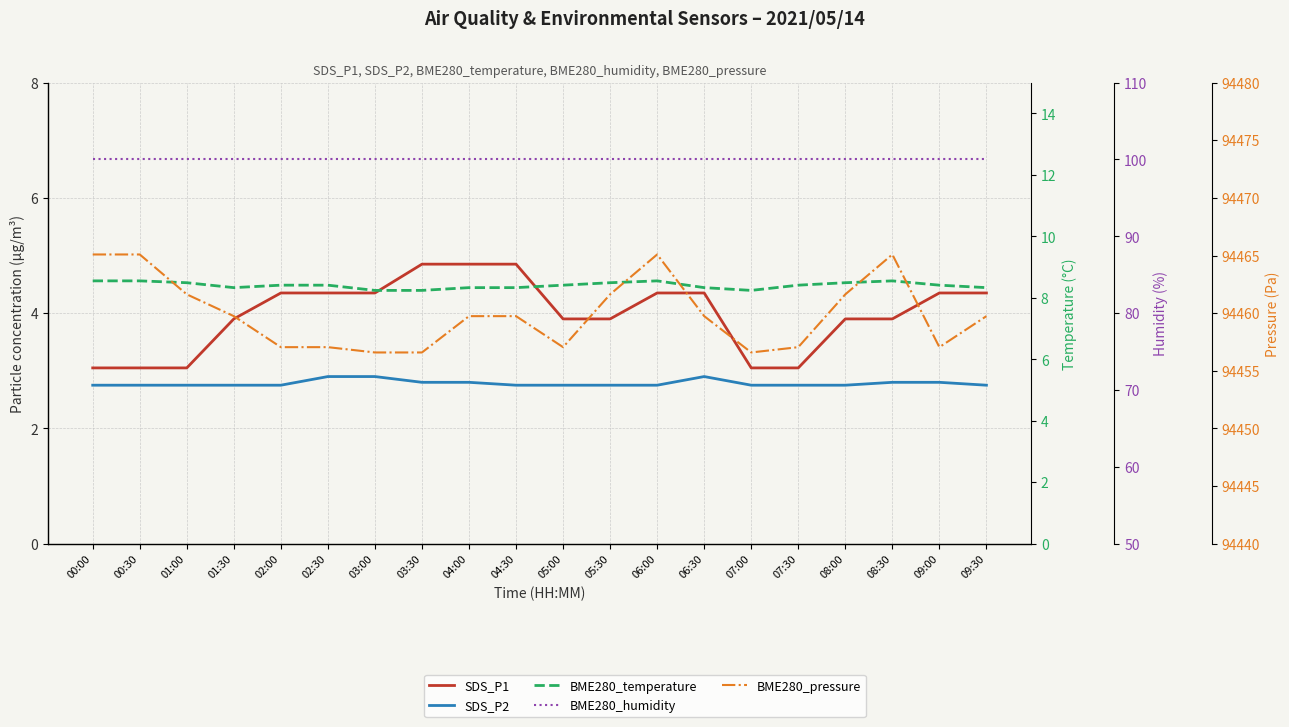

Reading right to left, what are all the values shown in this chart?

SDS_P1: 4.3	4.3	3.9	3.9	3.0	3.0	4.3	4.3	3.9	3.9	4.8	4.8	4.8	4.3	4.3	4.3	3.9	3.0	3.0	3.0
SDS_P2: 2.8	2.8	2.8	2.8	2.8	2.8	2.9	2.8	2.8	2.8	2.8	2.8	2.8	2.9	2.9	2.8	2.8	2.8	2.8	2.8
BME280_temperature: 8.3	8.4	8.6	8.5	8.4	8.2	8.3	8.6	8.5	8.4	8.3	8.3	8.2	8.2	8.4	8.4	8.3	8.5	8.6	8.6
BME280_humidity: 100.0	100.0	100.0	100.0	100.0	100.0	100.0	100.0	100.0	100.0	100.0	100.0	100.0	100.0	100.0	100.0	100.0	100.0	100.0	100.0
BME280_pressure: 94459.7	94457.1	94465.1	94461.6	94457.1	94456.6	94459.7	94465.1	94461.6	94457.1	94459.7	94459.7	94456.6	94456.6	94457.1	94457.1	94459.7	94461.6	94465.1	94465.1